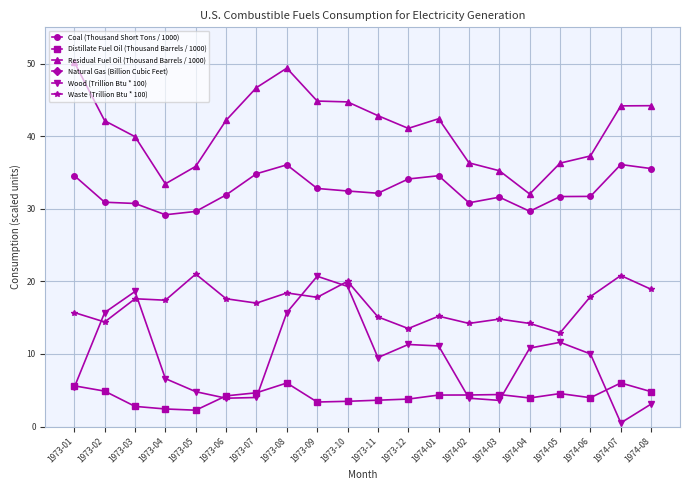

True or false: Coal (Thousand Short Tons / 1000) and Residual Fuel Oil (Thousand Barrels / 1000) cross at least once.

False